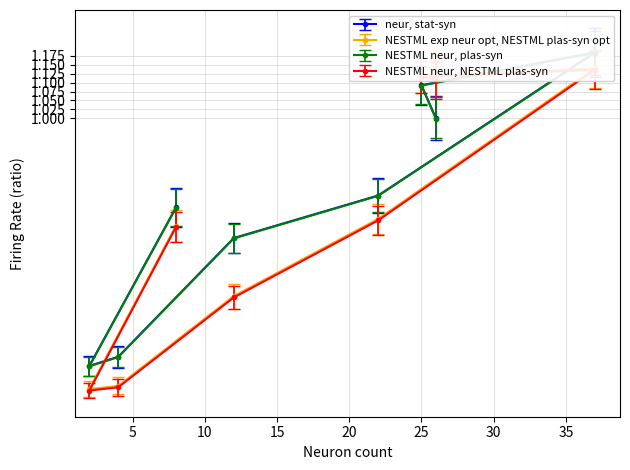

Rank the series by their maximum value, from highest to lowest.

neur, stat-syn, NESTML neur, plas-syn, NESTML exp neur opt, NESTML plas-syn opt, NESTML neur, NESTML plas-syn